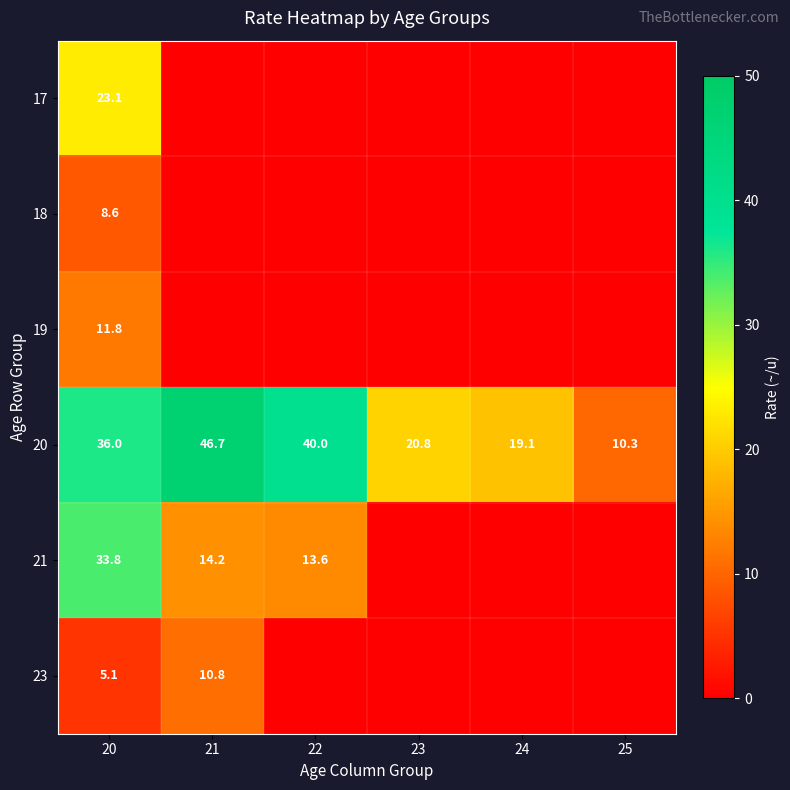

At how many categories does at least one series exceed 5?

6